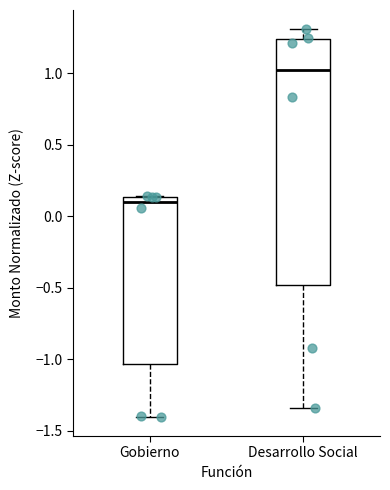

Where does the median line of the box for Gobierno sit on the y-axis? The values are not printed on the chart, so give them approximately, as read against the axis.

0.10